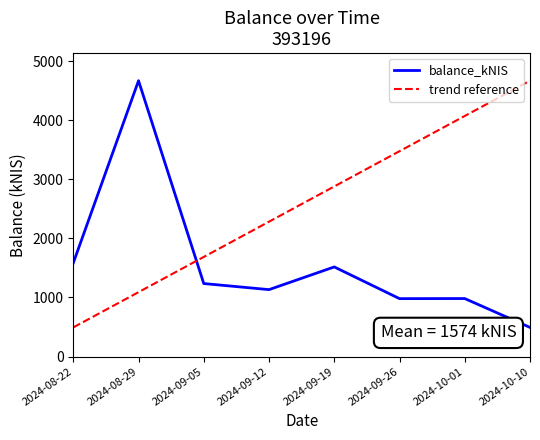

What is the difference between the highest and lowest values at 2024-09-26?

2494.7